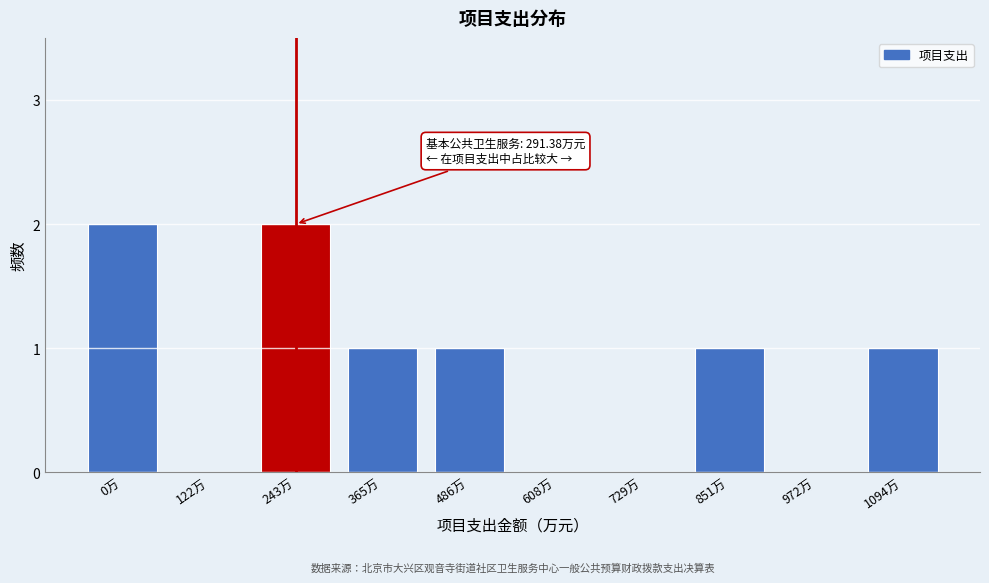

Reading right to left, what are all the values shown in this chart?

1094万=1	972万=0	851万=1	729万=0	608万=0	486万=1	365万=1	243万=2	122万=0	0万=2